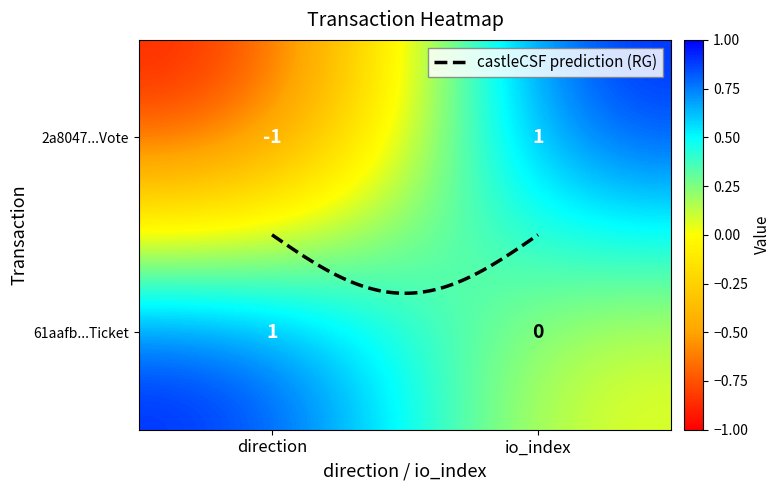

Count the 2a8047d0d1db96c0e13b31048c2eca4cd54be8b values in the range -1 to 1.

2